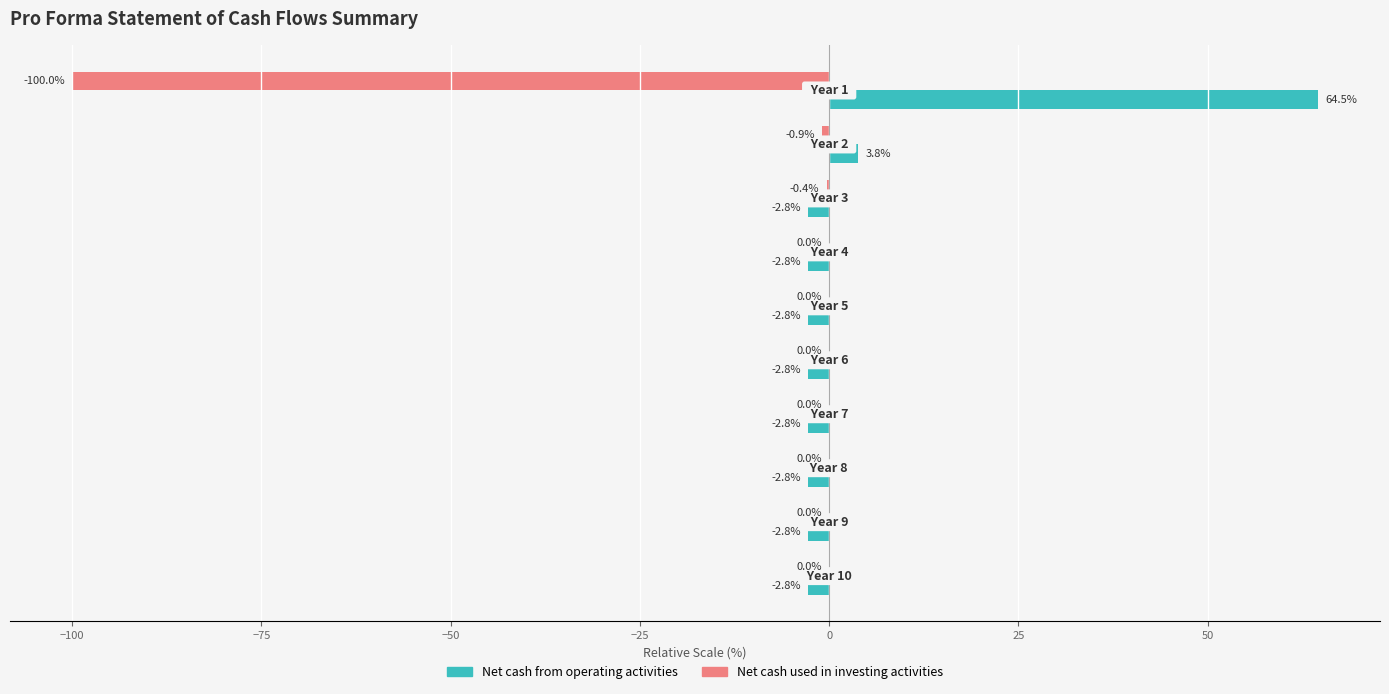

Which series has the largest total across all categories?

Net cash from operating activities